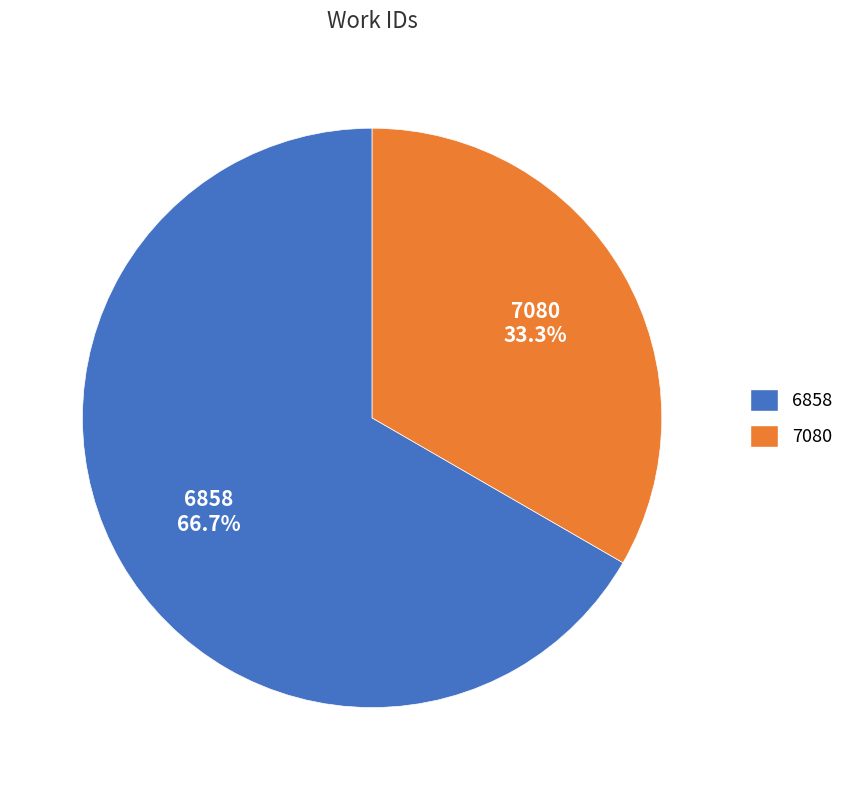

Is there a majority slice in this chart?

Yes